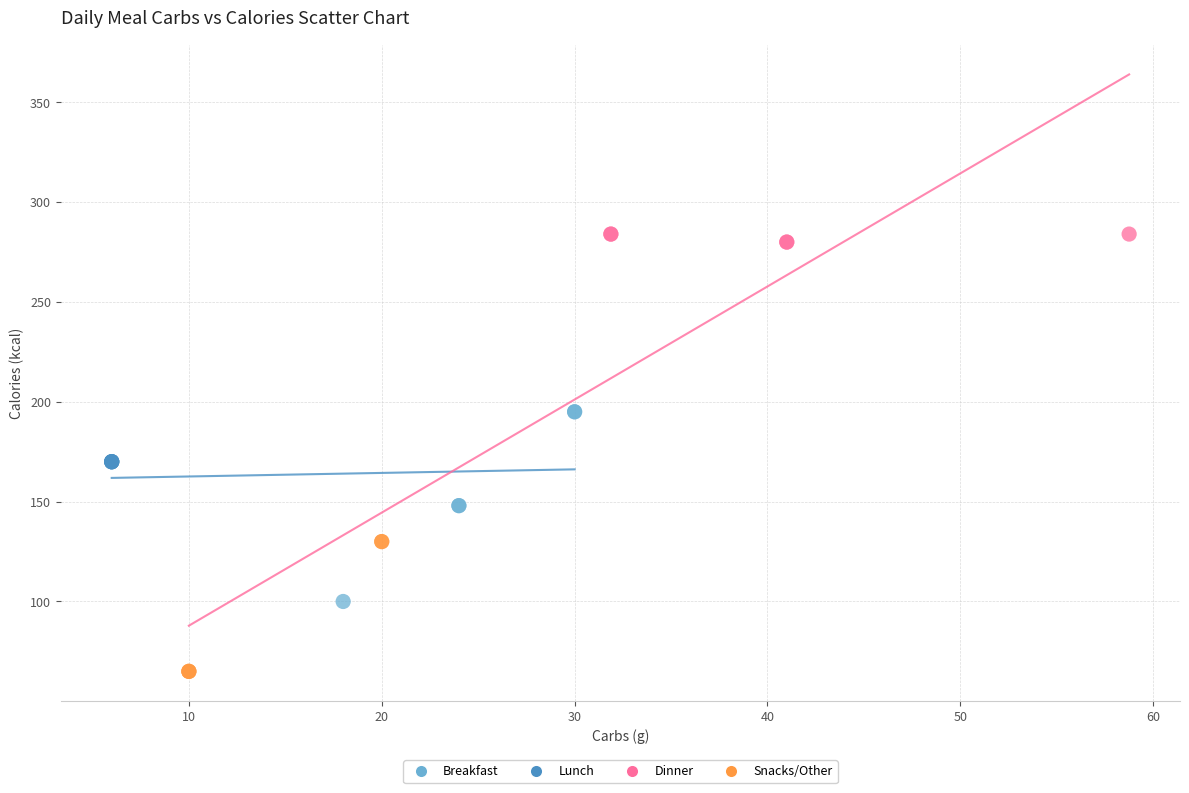

Which series contains the lowest Y value?

Snacks/Other